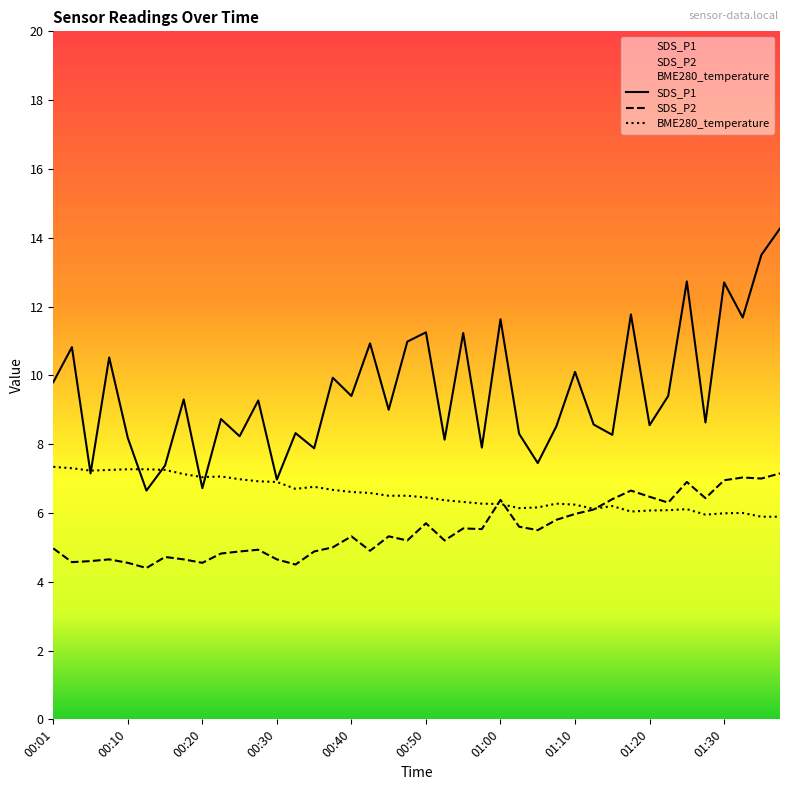

Between 00:08 and 00:53, which series saw the biggest shift?

SDS_P1